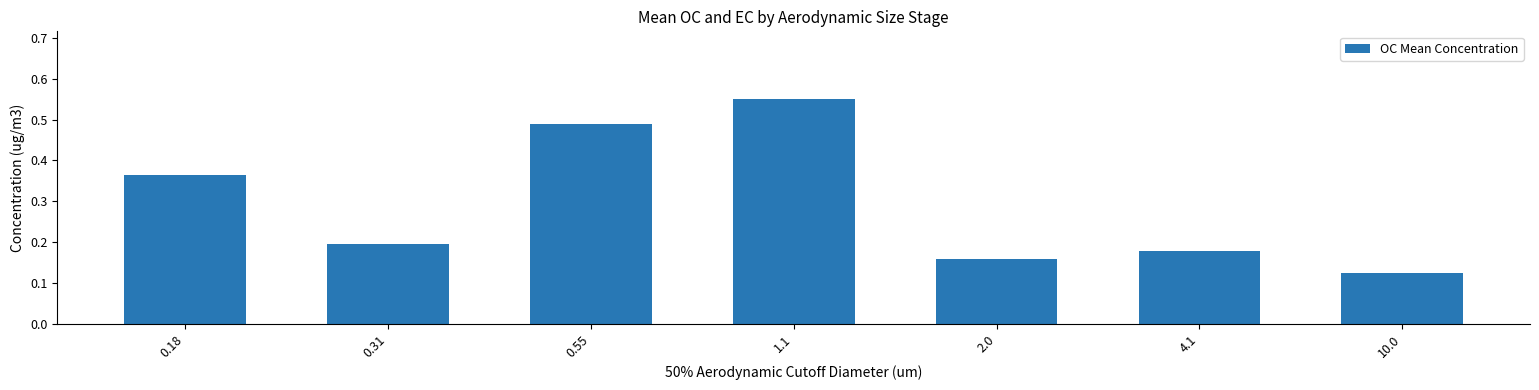

What position from the left is 1.1?

4